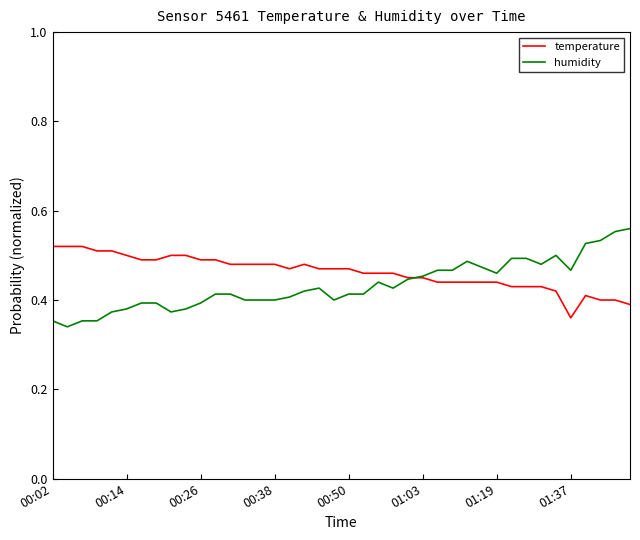

Does the chart have visible grid lines?

No